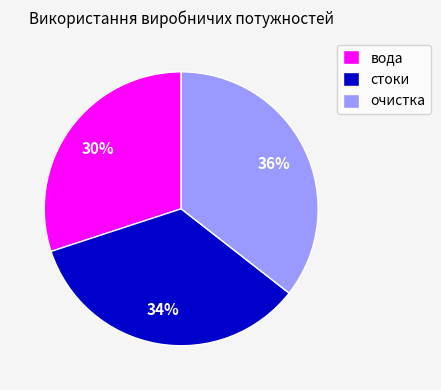

What is the ratio of the value at очистка to the value at вода?

1.2